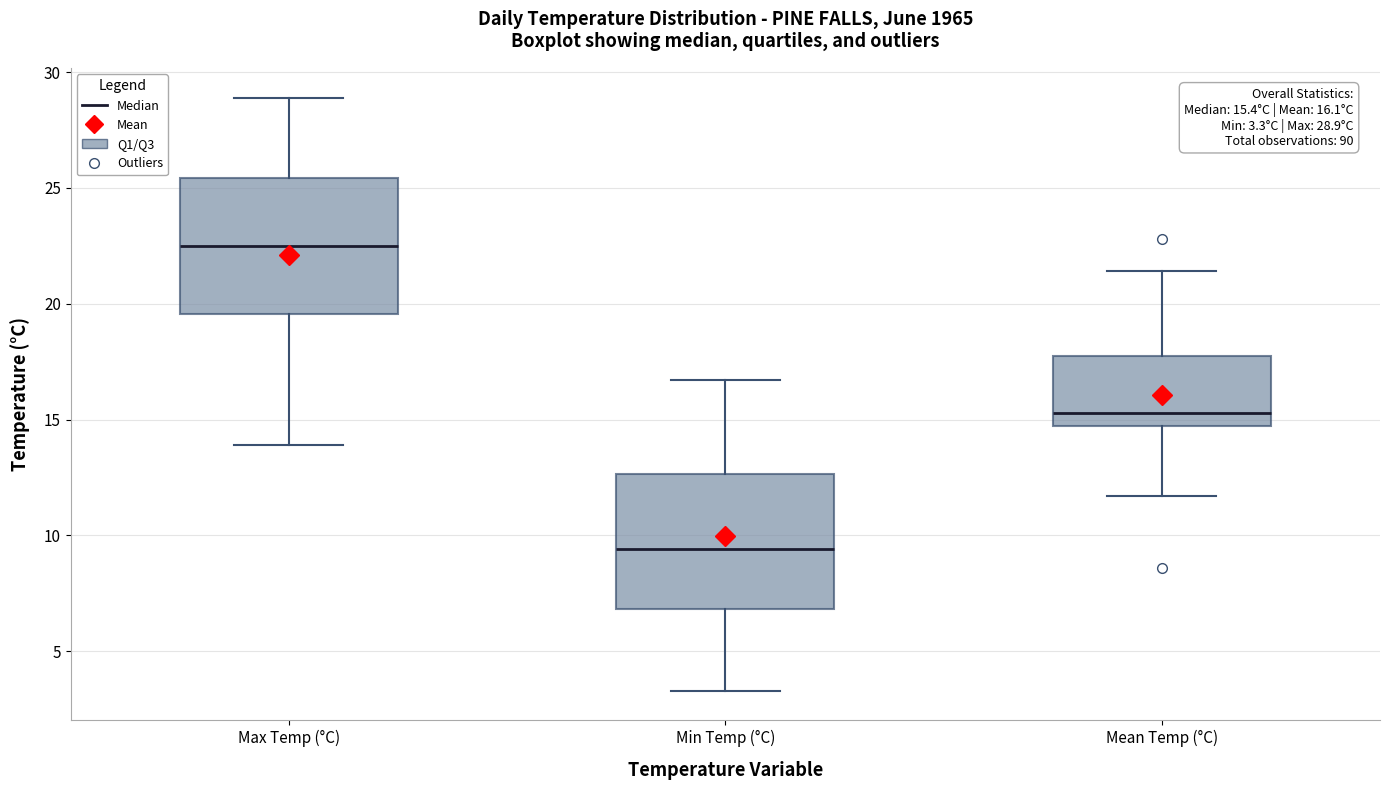

Which box's median line is the highest?

Max Temp (°C)